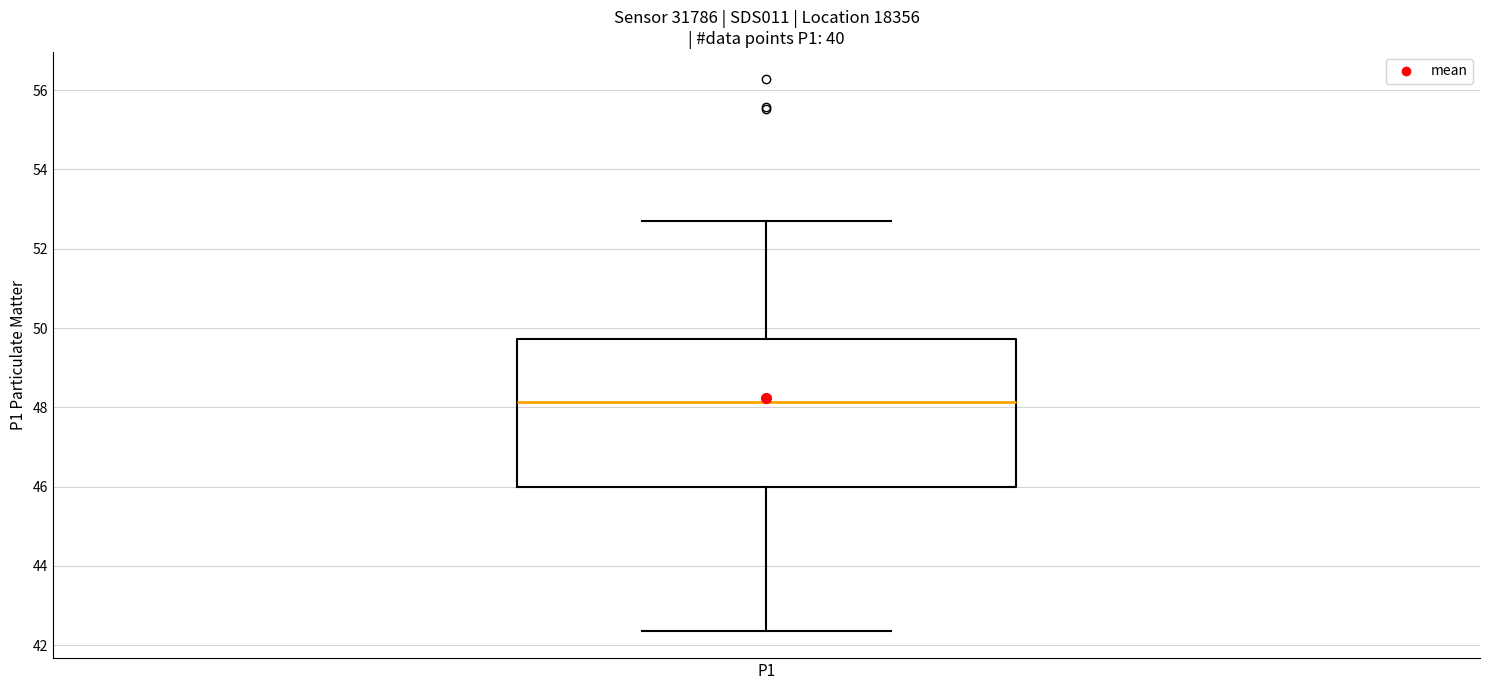

Transcribe this box plot: give where the median line is, the range the box spans, and where the two whiskers end, as read against the y-axis. The values are not printed on the chart, so give them approximately, as read against the axis.

median 48.2, box 46.0 to 49.8, whiskers 42.4 to 52.8